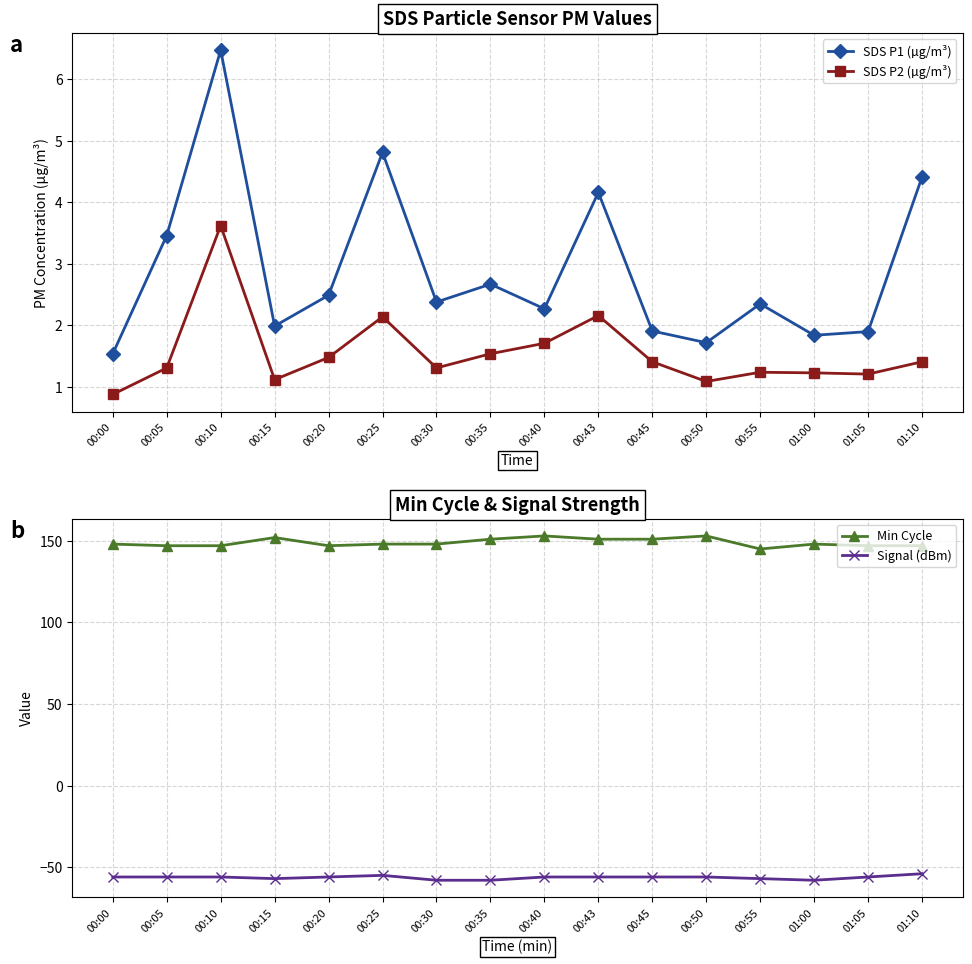

Reading left to right, what are all the values shown in this chart?

SDS P1 (µg/m³): 00:00=1.5	00:05=3.5	00:10=6.5	00:15=2.0	00:20=2.5	00:25=4.8	00:30=2.4	00:35=2.7	00:40=2.3	00:43=4.2	00:45=1.9	00:50=1.7	00:55=2.4	01:00=1.8	01:05=1.9	01:10=4.4
SDS P2 (µg/m³): 00:00=0.9	00:05=1.3	00:10=3.6	00:15=1.1	00:20=1.5	00:25=2.1	00:30=1.3	00:35=1.5	00:40=1.7	00:43=2.2	00:45=1.4	00:50=1.1	00:55=1.2	01:00=1.2	01:05=1.2	01:10=1.4
Min Cycle: 00:00=148.0	00:05=147.0	00:10=147.0	00:15=152.0	00:20=147.0	00:25=148.0	00:30=148.0	00:35=151.0	00:40=153.0	00:43=151.0	00:45=151.0	00:50=153.0	00:55=145.0	01:00=148.0	01:05=147.0	01:10=147.0
Signal (dBm): 00:00=-56.0	00:05=-56.0	00:10=-56.0	00:15=-57.0	00:20=-56.0	00:25=-55.0	00:30=-58.0	00:35=-58.0	00:40=-56.0	00:43=-56.0	00:45=-56.0	00:50=-56.0	00:55=-57.0	01:00=-58.0	01:05=-56.0	01:10=-54.0